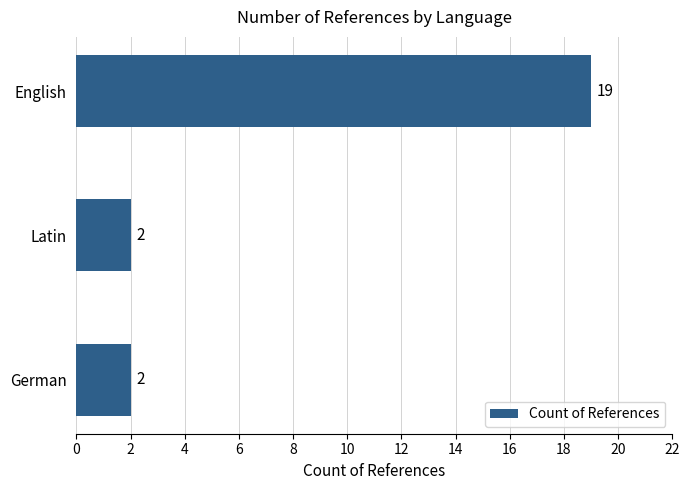

Between English and German, which is larger?

English